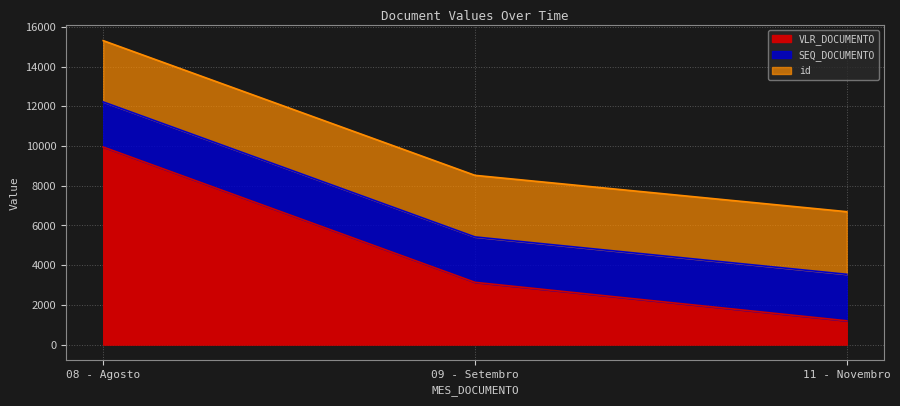

What is the highest value of the VLR_DOCUMENTO series?

9951.6